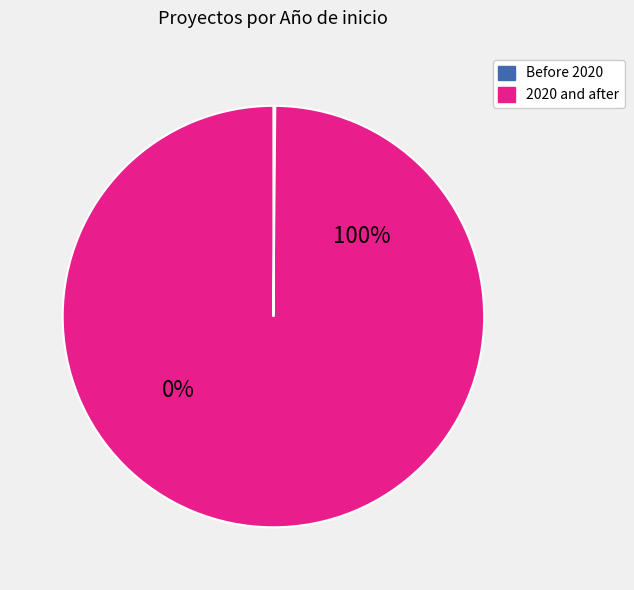

True or false: 2023 accounts for 1% of the total.

False